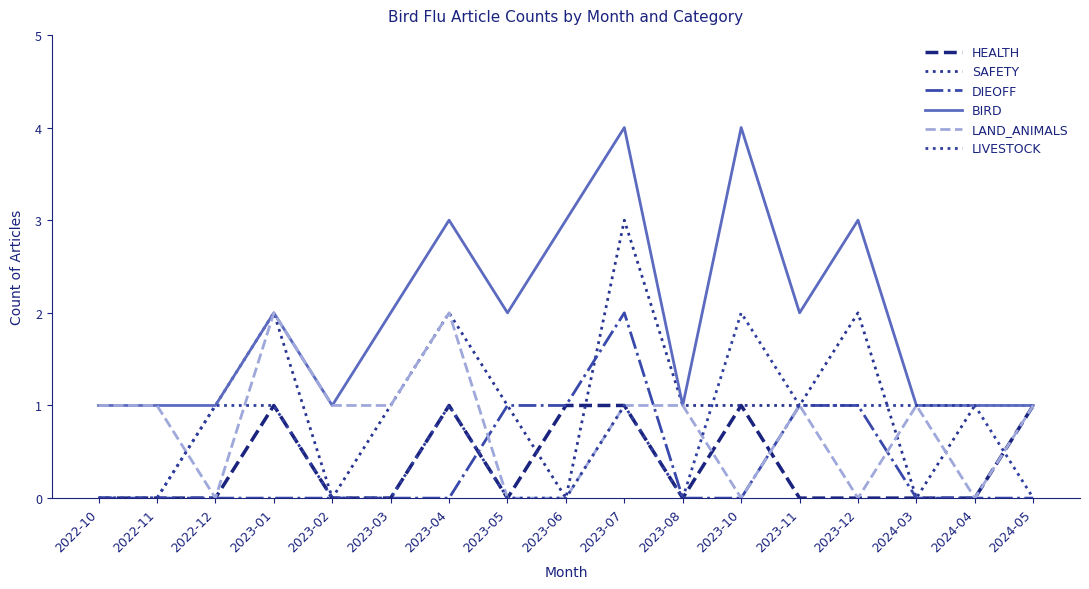

What is the label of the 17th point from the right?

2022-10